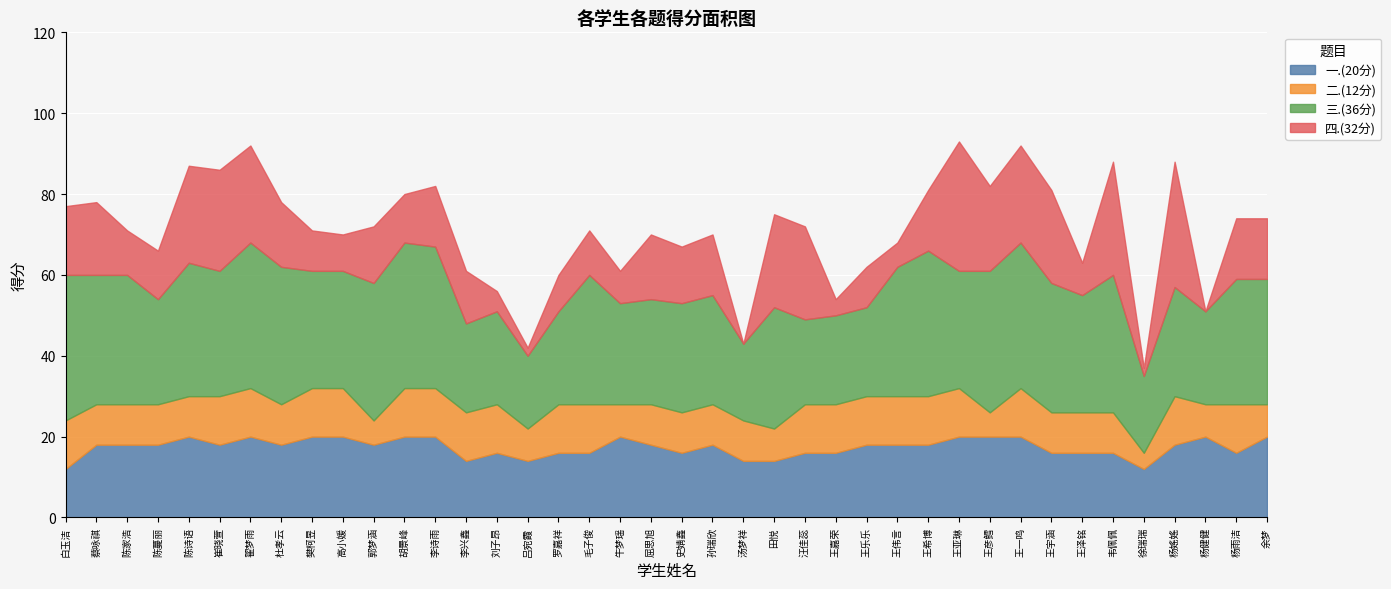

True or false: 四.(32分) and 一.(20分) cross at least once.

True